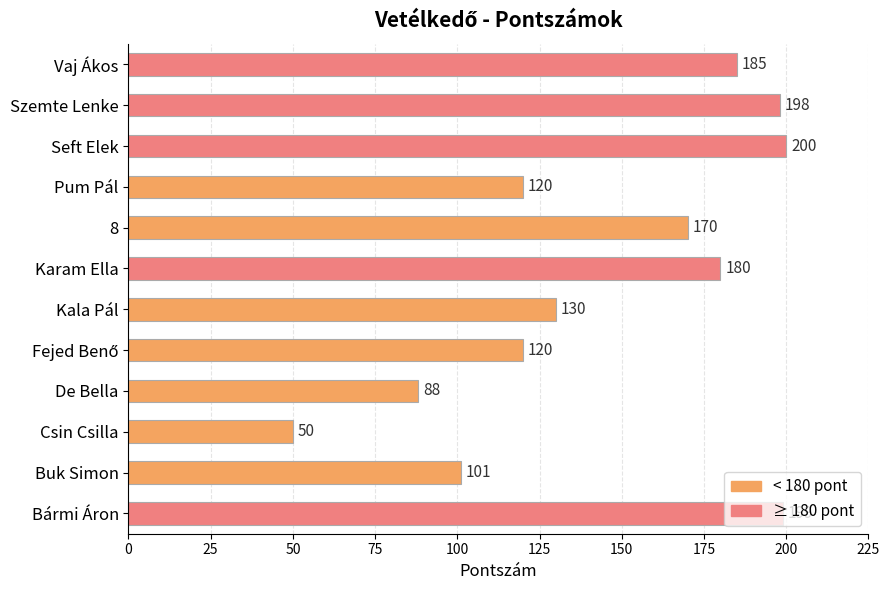

What is the average value?

145